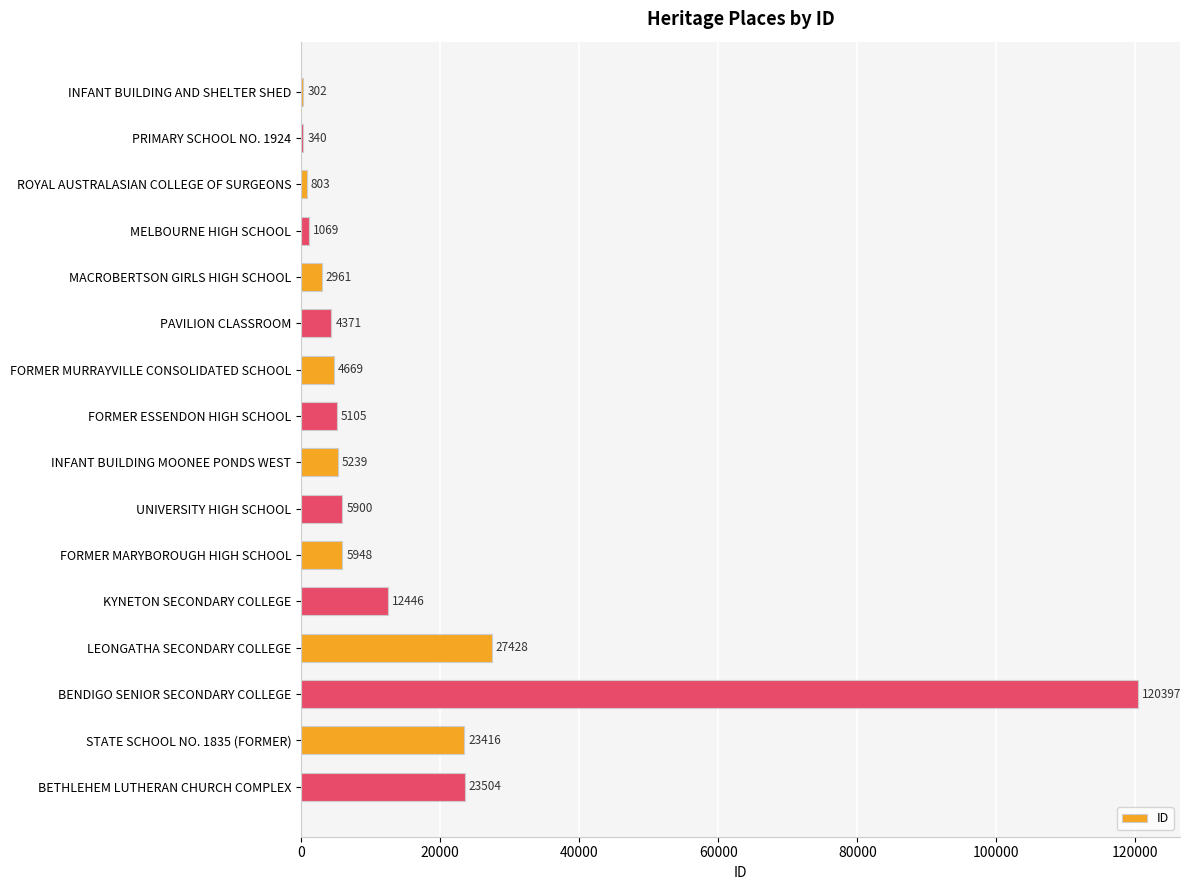

Reading top to bottom, extract all data points from this chart.

INFANT BUILDING AND SHELTER SHED=302	PRIMARY SCHOOL NO. 1924=340	ROYAL AUSTRALASIAN COLLEGE OF SURGEONS=803	MELBOURNE HIGH SCHOOL=1069	MACROBERTSON GIRLS HIGH SCHOOL=2961	PAVILION CLASSROOM=4371	FORMER MURRAYVILLE CONSOLIDATED SCHOOL=4669	FORMER ESSENDON HIGH SCHOOL=5105	INFANT BUILDING MOONEE PONDS WEST=5239	UNIVERSITY HIGH SCHOOL=5900	FORMER MARYBOROUGH HIGH SCHOOL=5948	KYNETON SECONDARY COLLEGE=12446	LEONGATHA SECONDARY COLLEGE=27428	BENDIGO SENIOR SECONDARY COLLEGE=120397	STATE SCHOOL NO. 1835 (FORMER)=23416	BETHLEHEM LUTHERAN CHURCH COMPLEX=23504